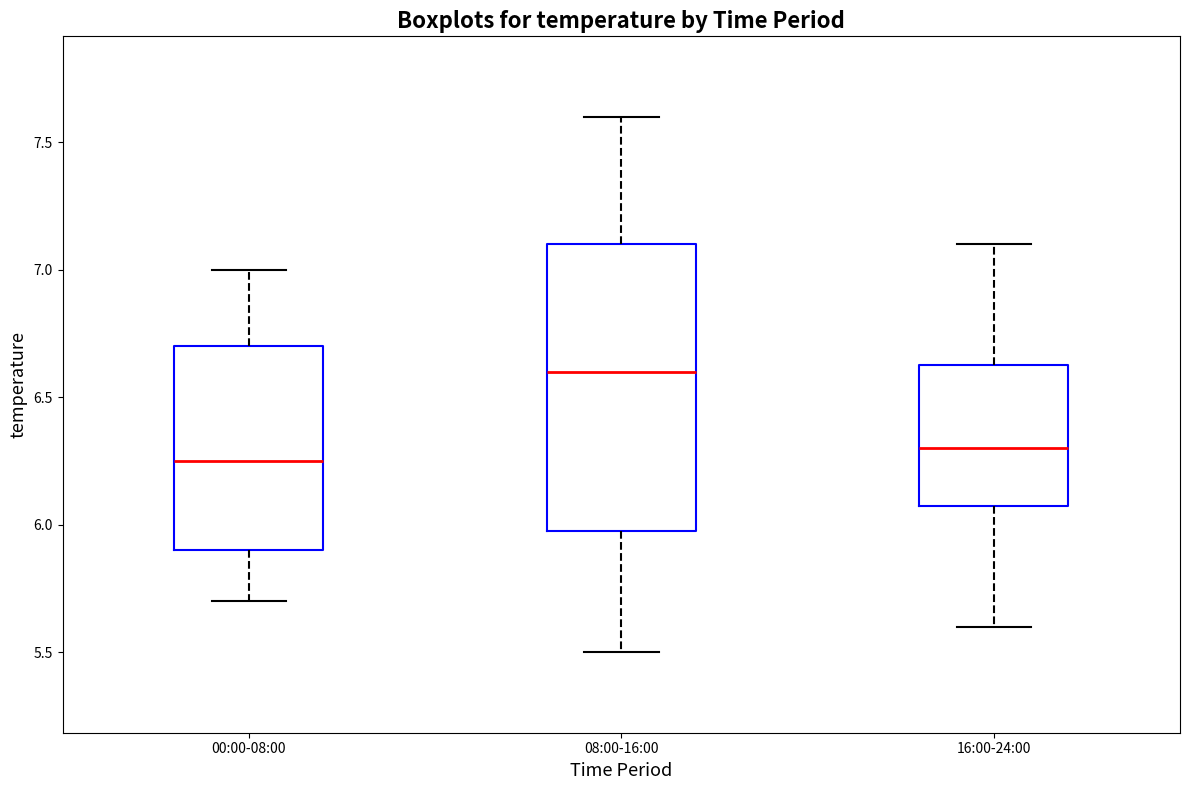

Reading left to right, transcribe this box plot: for each box, give where its median line is, the range the box spans, and where its two whiskers end, as read against the y-axis. The values are not printed on the chart, so give them approximately, as read against the axis.

00:00-08:00: median 6.25, box 5.90 to 6.70, whiskers 5.70 to 7.00
08:00-16:00: median 6.60, box 6.00 to 7.10, whiskers 5.50 to 7.60
16:00-24:00: median 6.30, box 6.10 to 6.65, whiskers 5.60 to 7.10